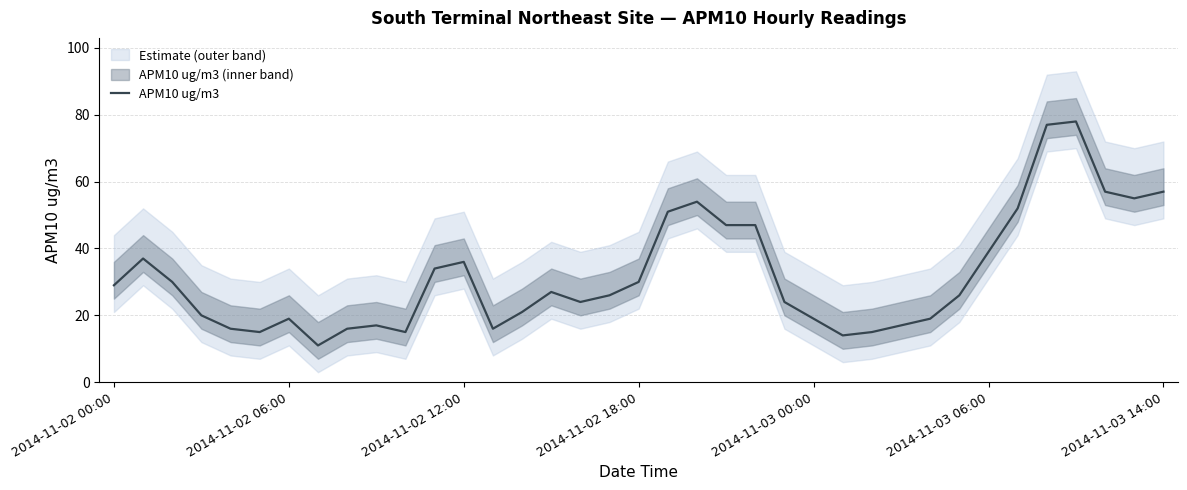

True or false: APM10 ug/m3 has a value of 19 at 2014-11-03 00:00.

True